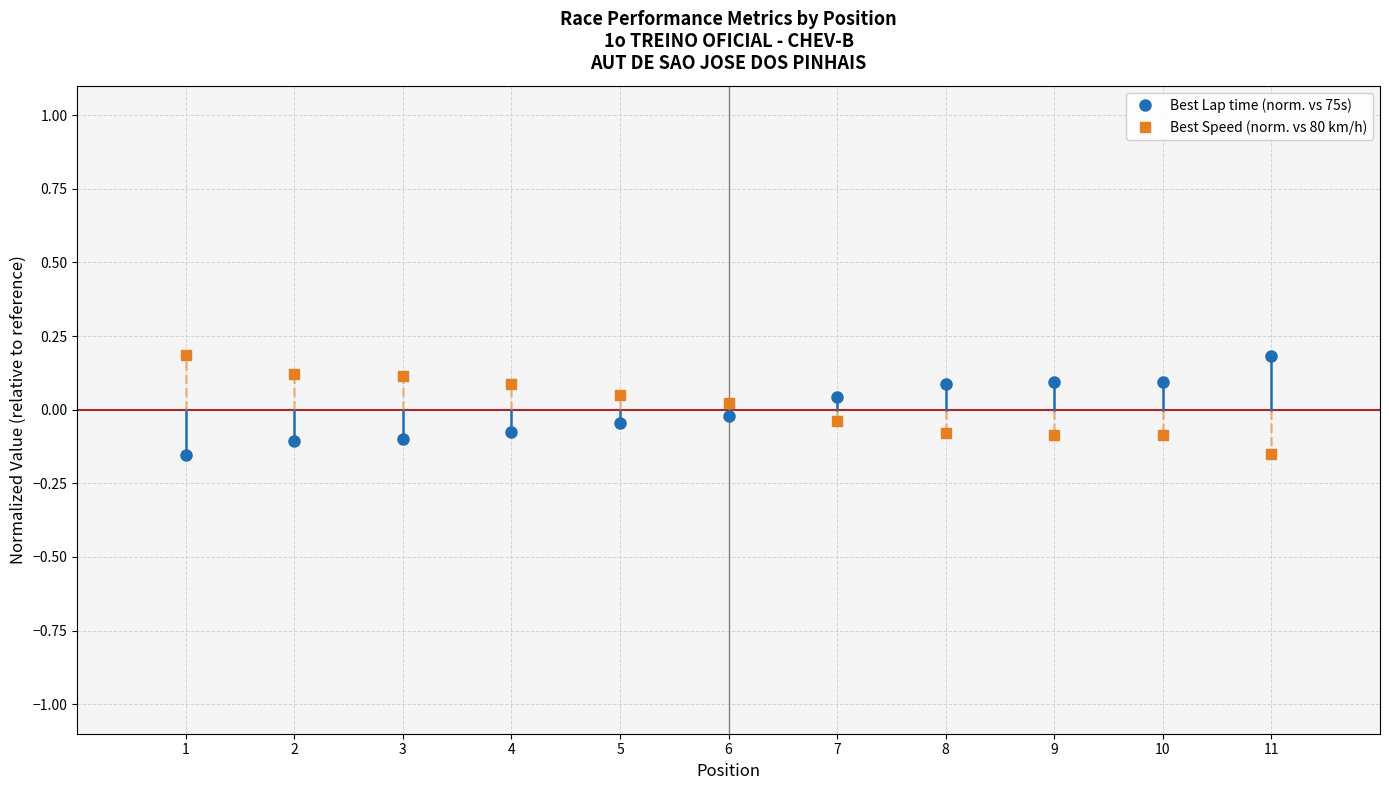

How many values in Best Lap time (norm. vs 75s) are above zero?

5